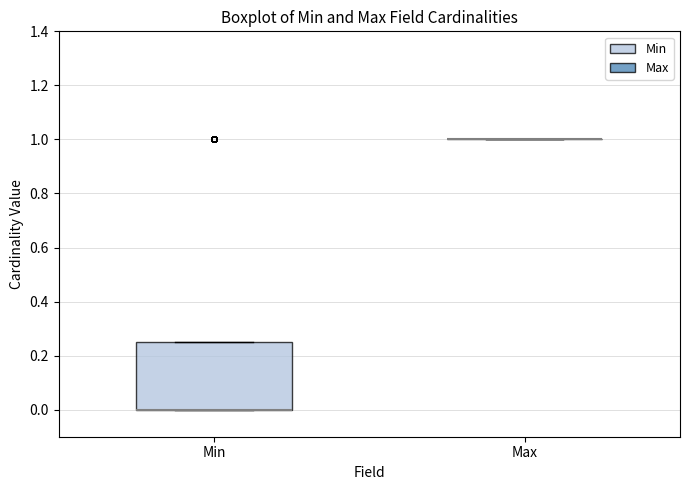

Reading left to right, transcribe this box plot: for each box, give where its median line is, the range the box spans, and where its two whiskers end, as read against the y-axis. The values are not printed on the chart, so give them approximately, as read against the axis.

Min: median 0.00 (drawn on the box's lower edge), box 0.00 to 0.26, whiskers 0.00 to 0.26
Max: box collapsed to a line at 1.00, whiskers 1.00 to 1.00